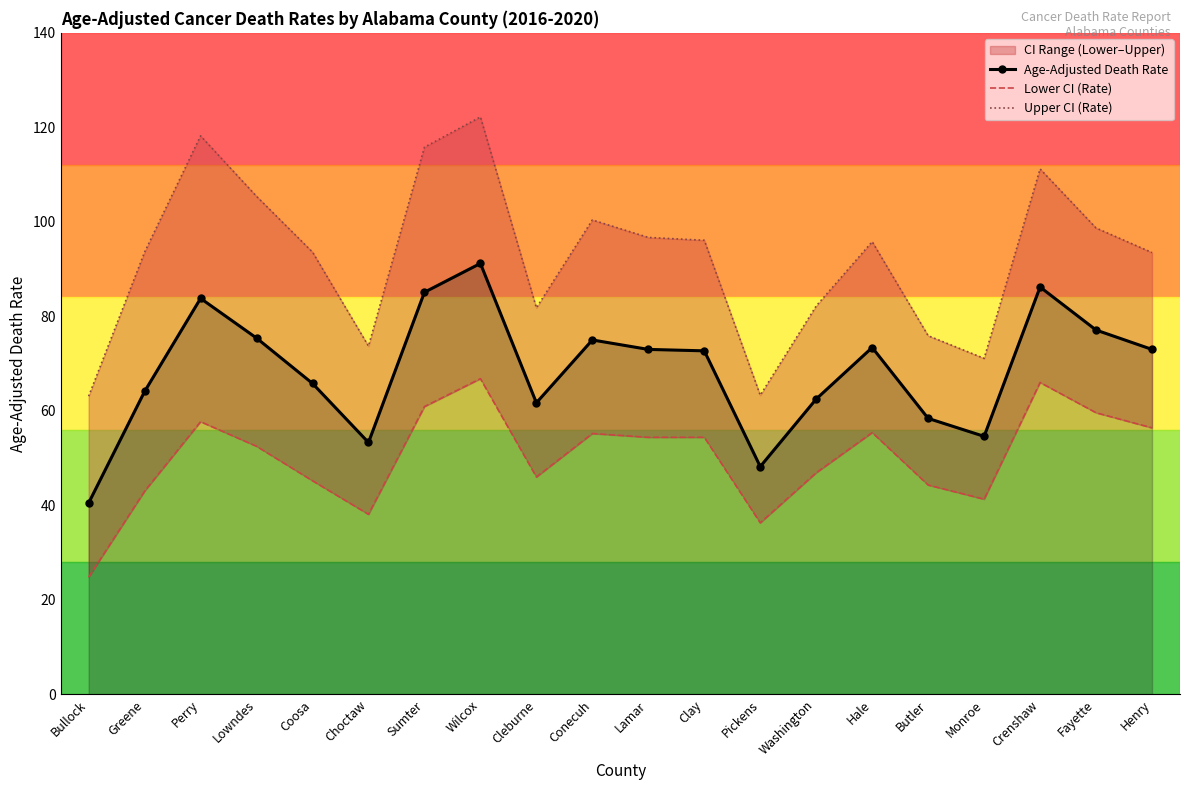

At Sumter, list the series in order from smallest to largest.

Lower CI (Rate), Age-Adjusted Death Rate, Upper CI (Rate)